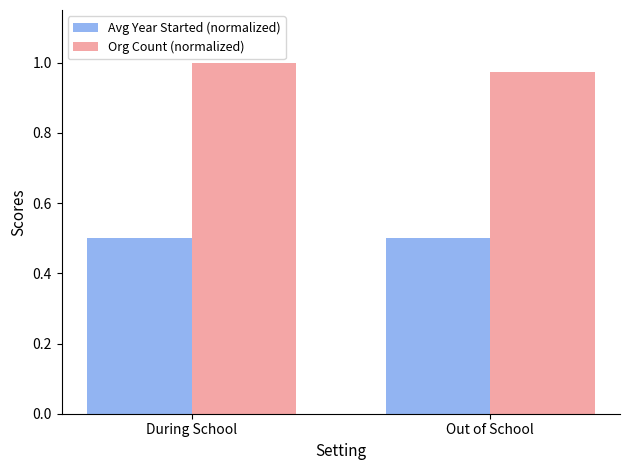

What is the sum of the Org Count (normalized) values at Out of School and During School?

2.0